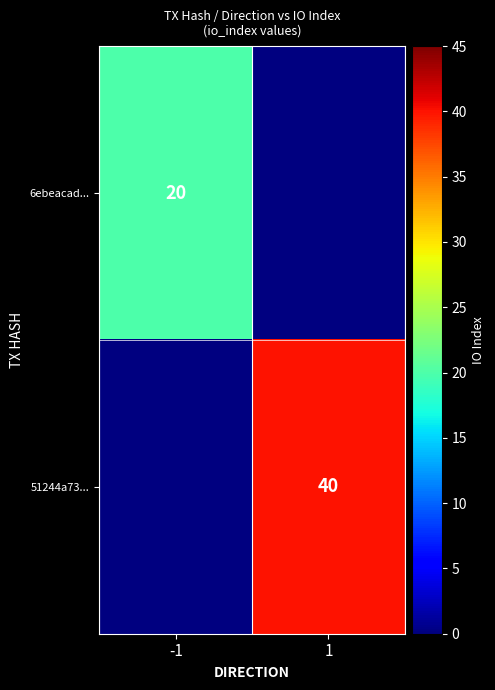

Is it true that 51244a73... equals 40 at 1?

True